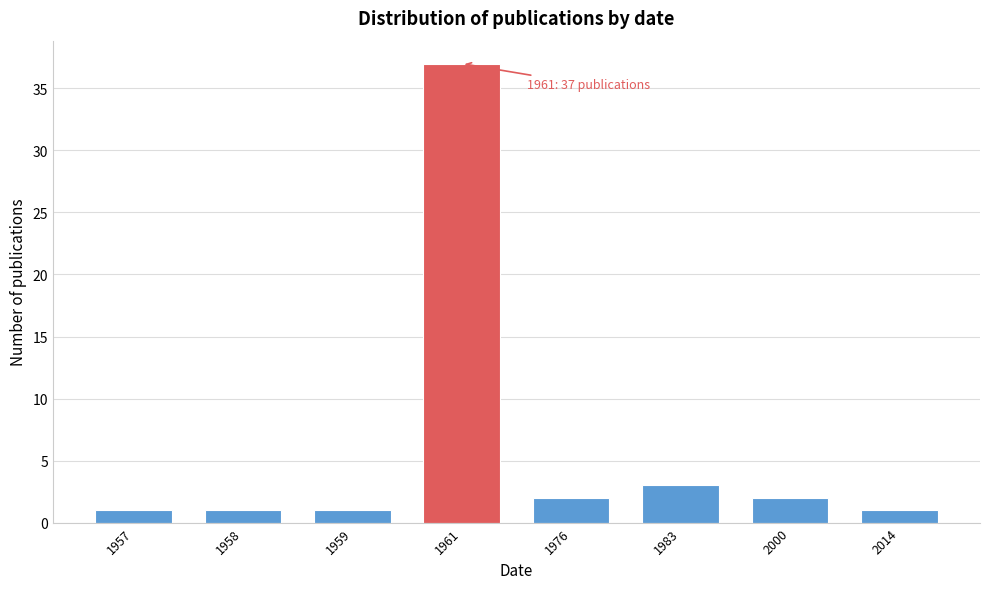

Reading left to right, list all the values displayed in this chart.

1	1	1	37	2	3	2	1